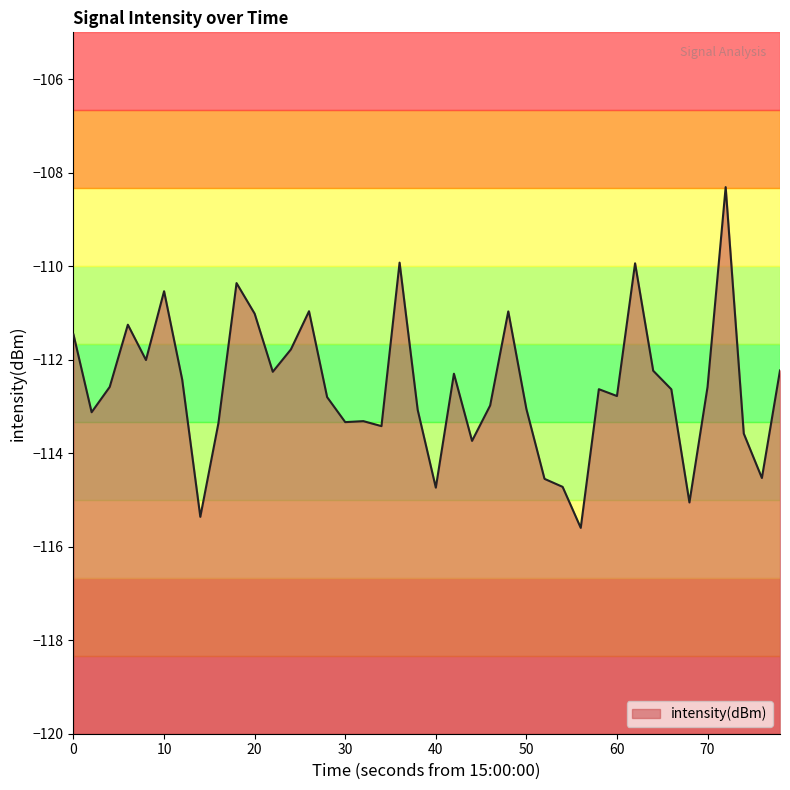

What is the difference between the maximum and minimum values?

7.3